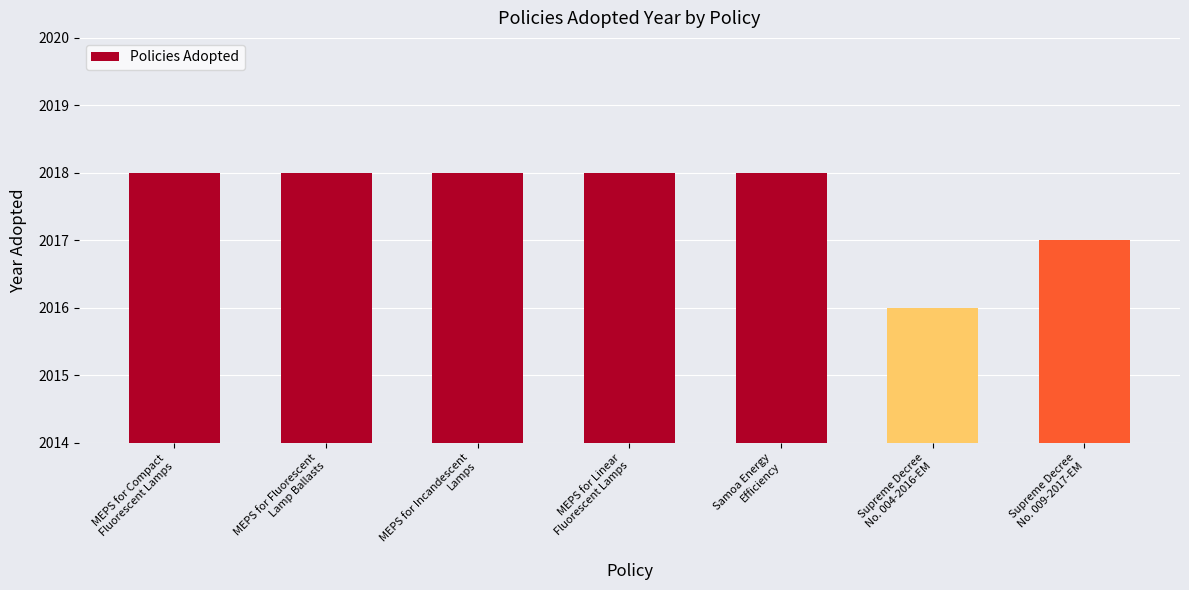

What is the minimum value shown in the chart?

2016